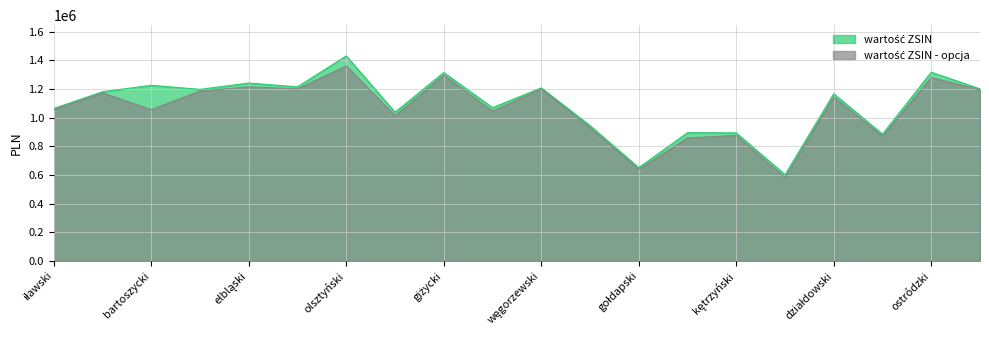

What is the difference between the wartość ZSIN - opcja values at giżycki and ełcki?

252200.0